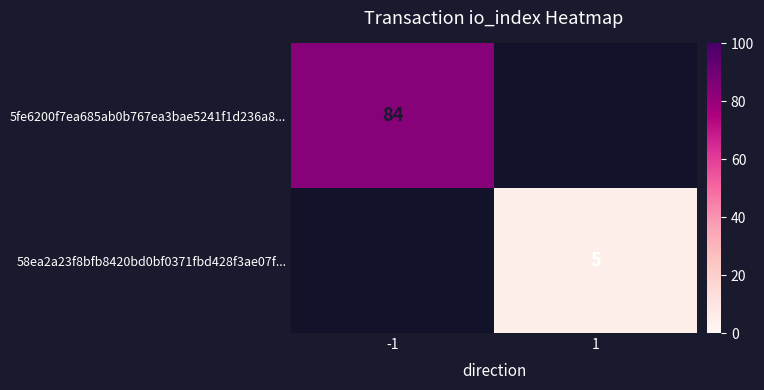

How many data points does each series have?

2